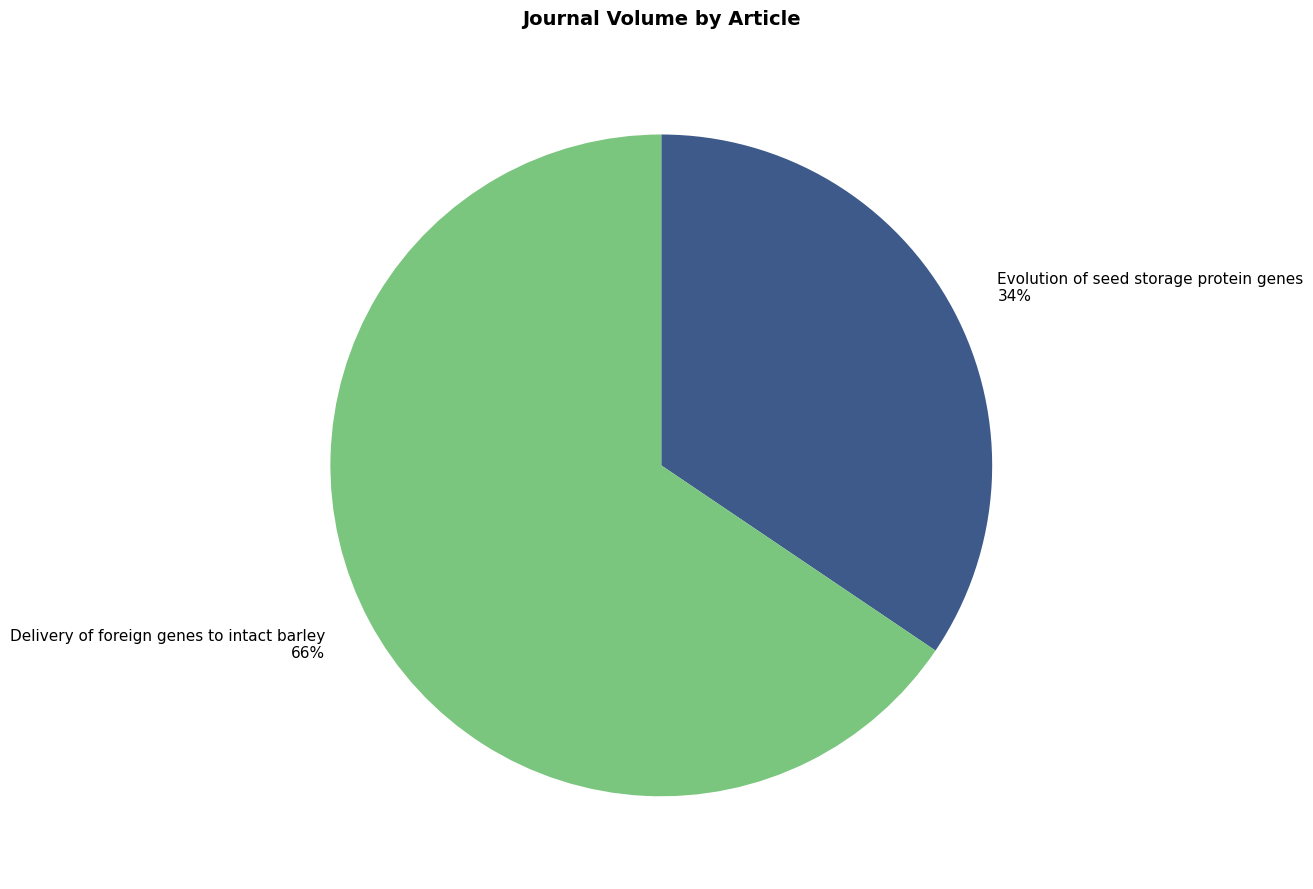

How many slices are in this pie chart?

2